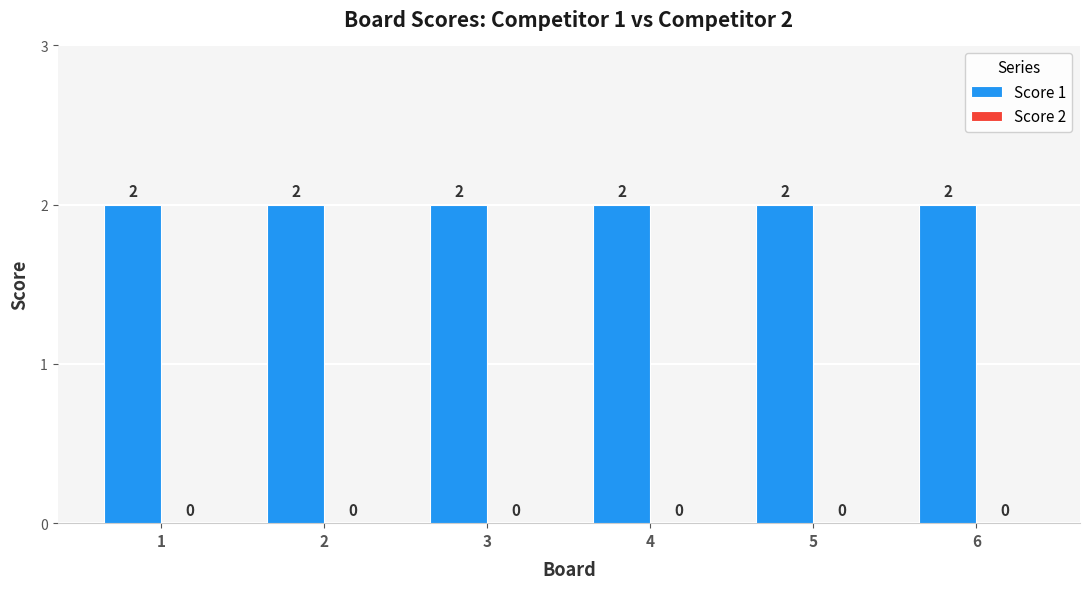

At how many categories does at least one series exceed 0?

6